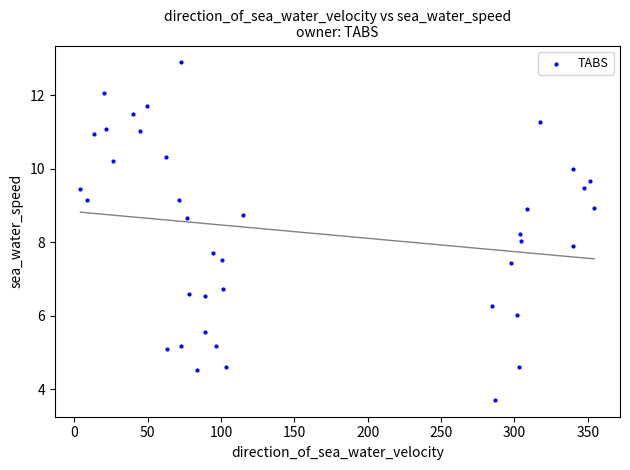

What is the range of Y values (max minus min)?

9.2